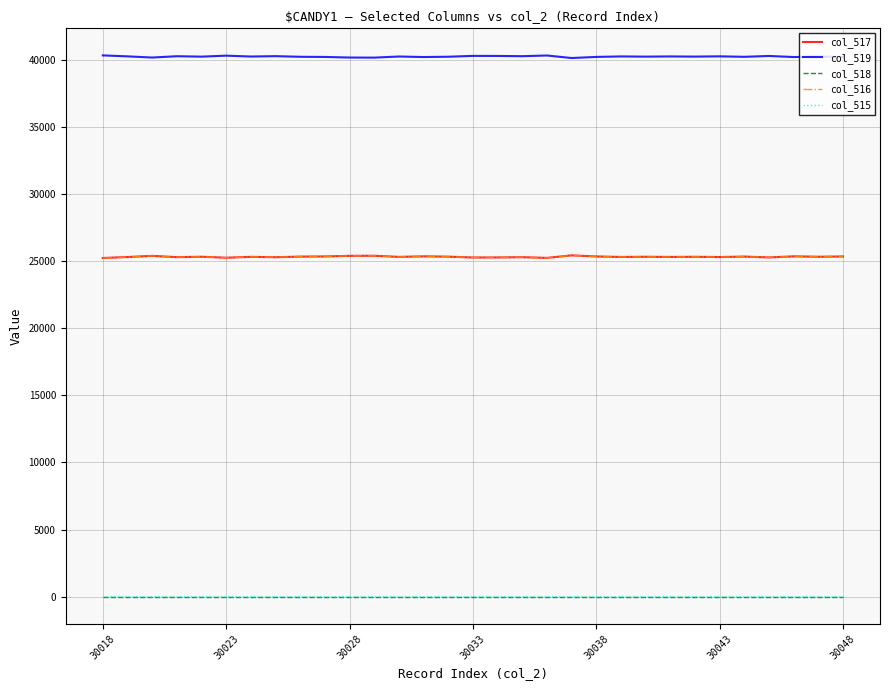

Does the chart have visible grid lines?

Yes